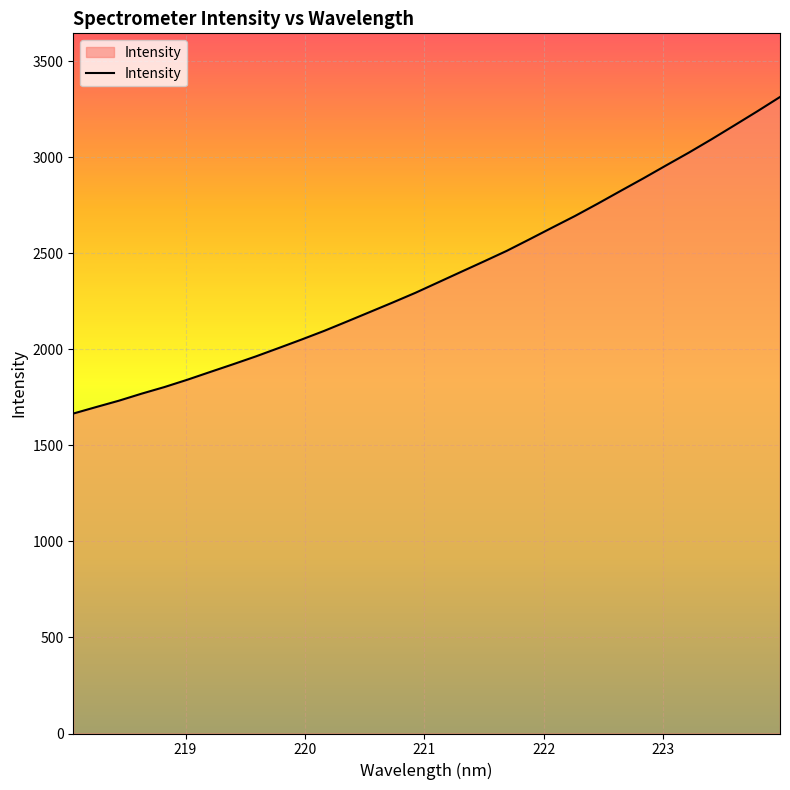

What is the minimum value shown in the chart?

1666.2